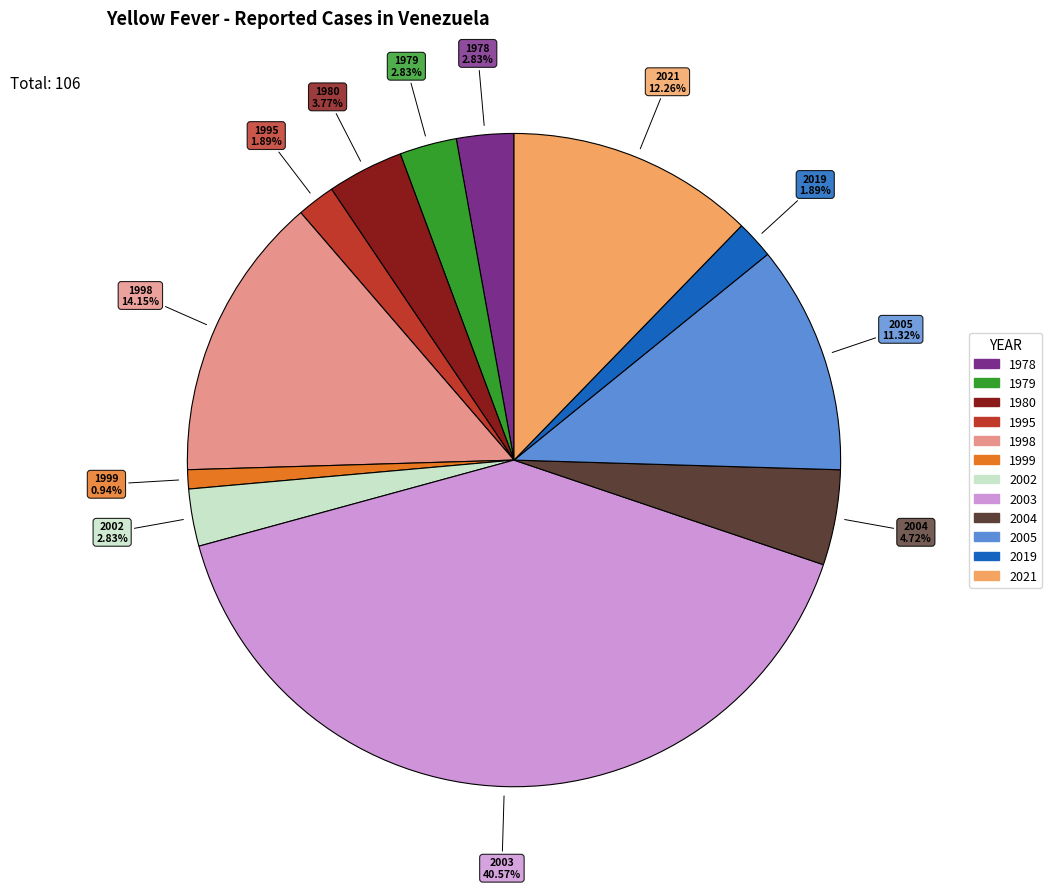

Is the sum of 2019 and 2005 greater than half?

No